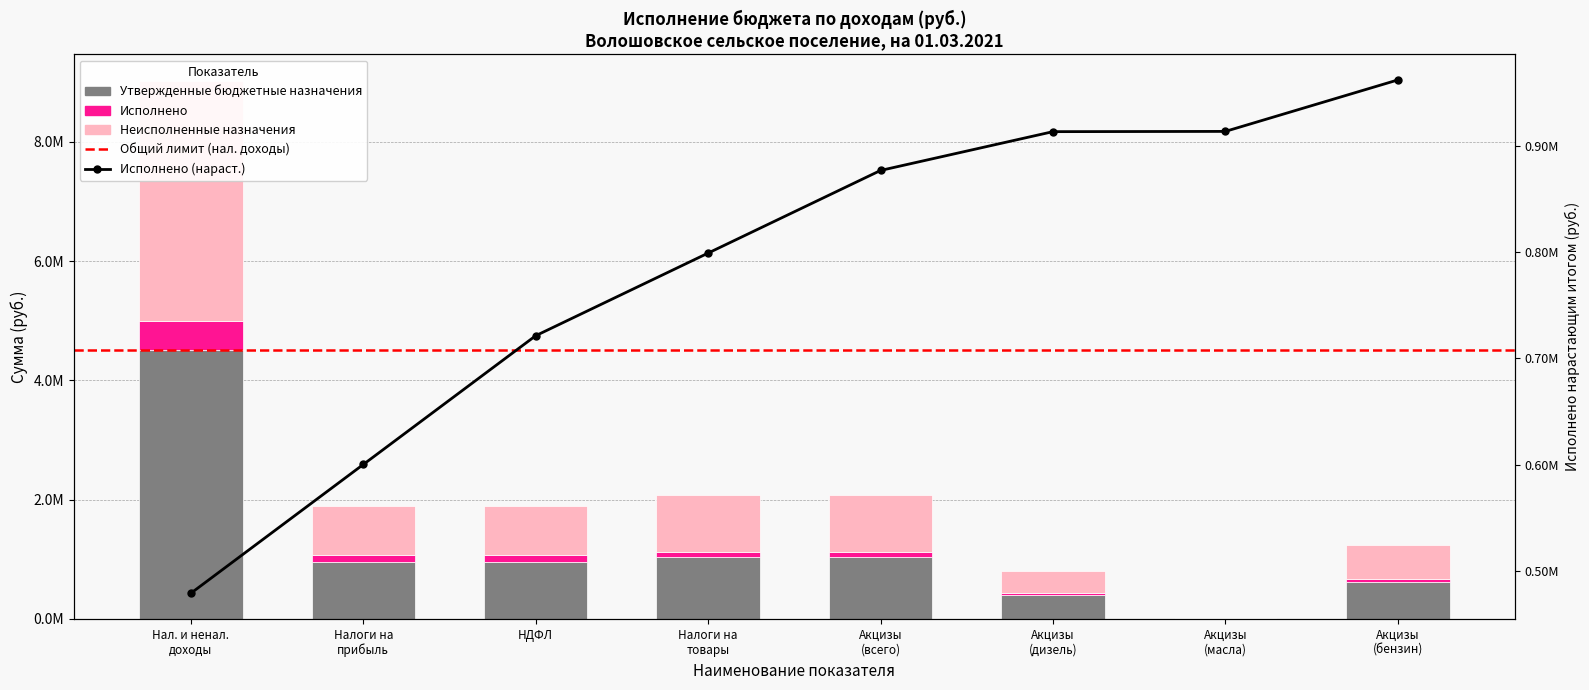

At which label is Утвержденные бюджетные назначения closest to 2259227?

Налоги на товары